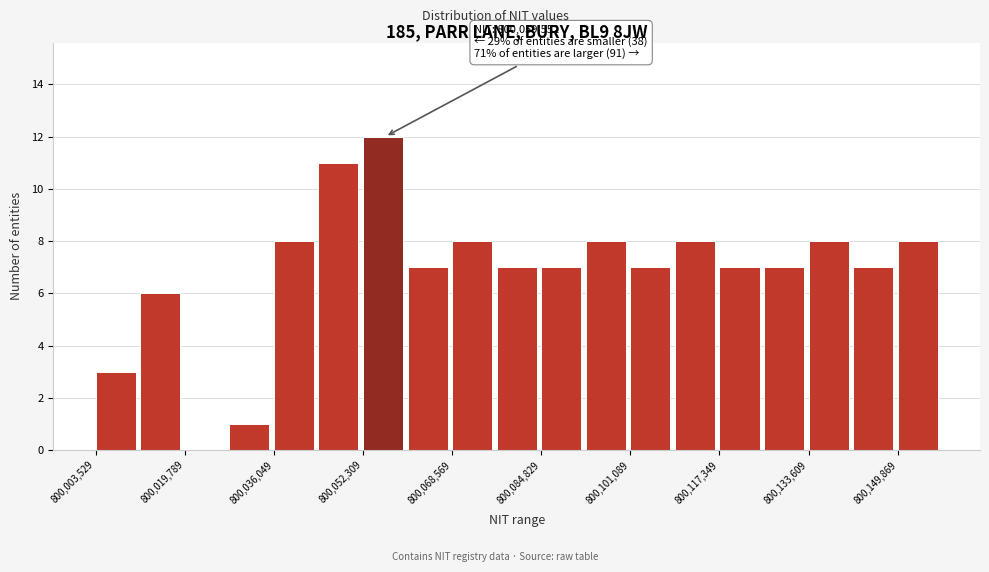

Over which range of the x-axis is the bar tallest?

800052000 to 800060000